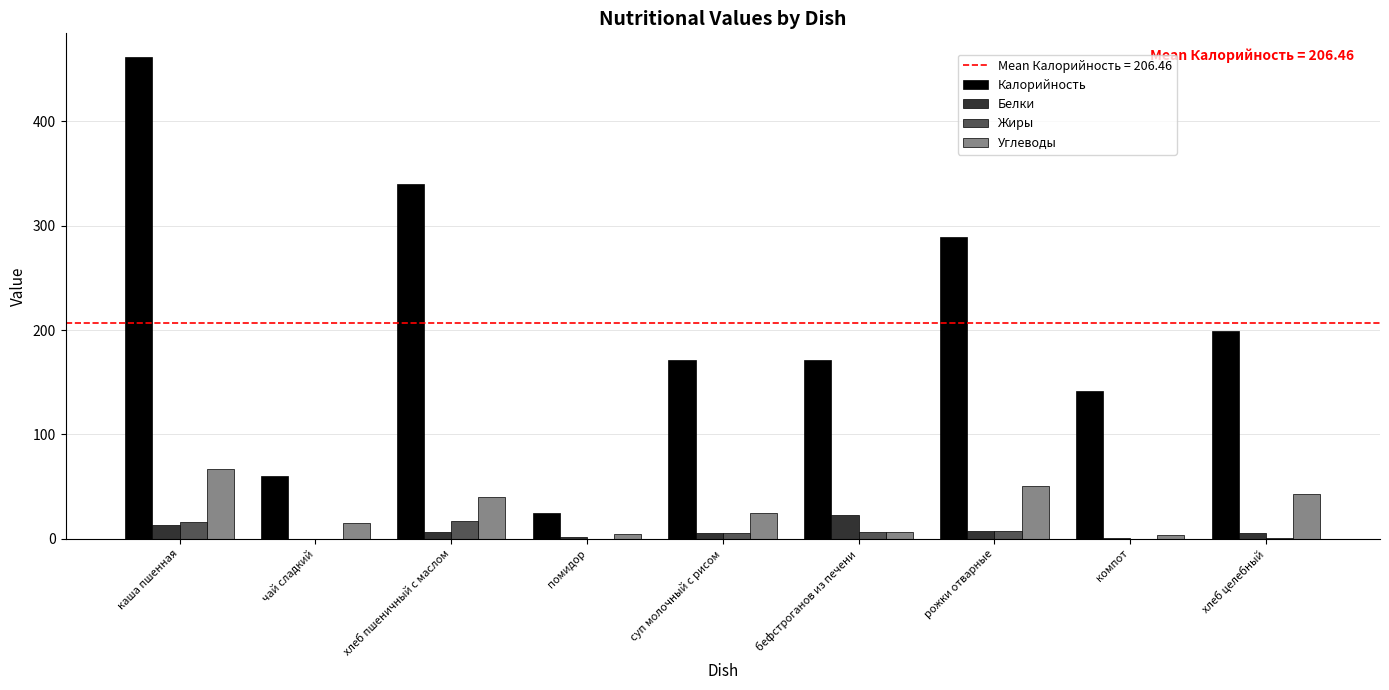

Which series changed the most between бефстроганов из печени and рожки отварные?

Калорийность